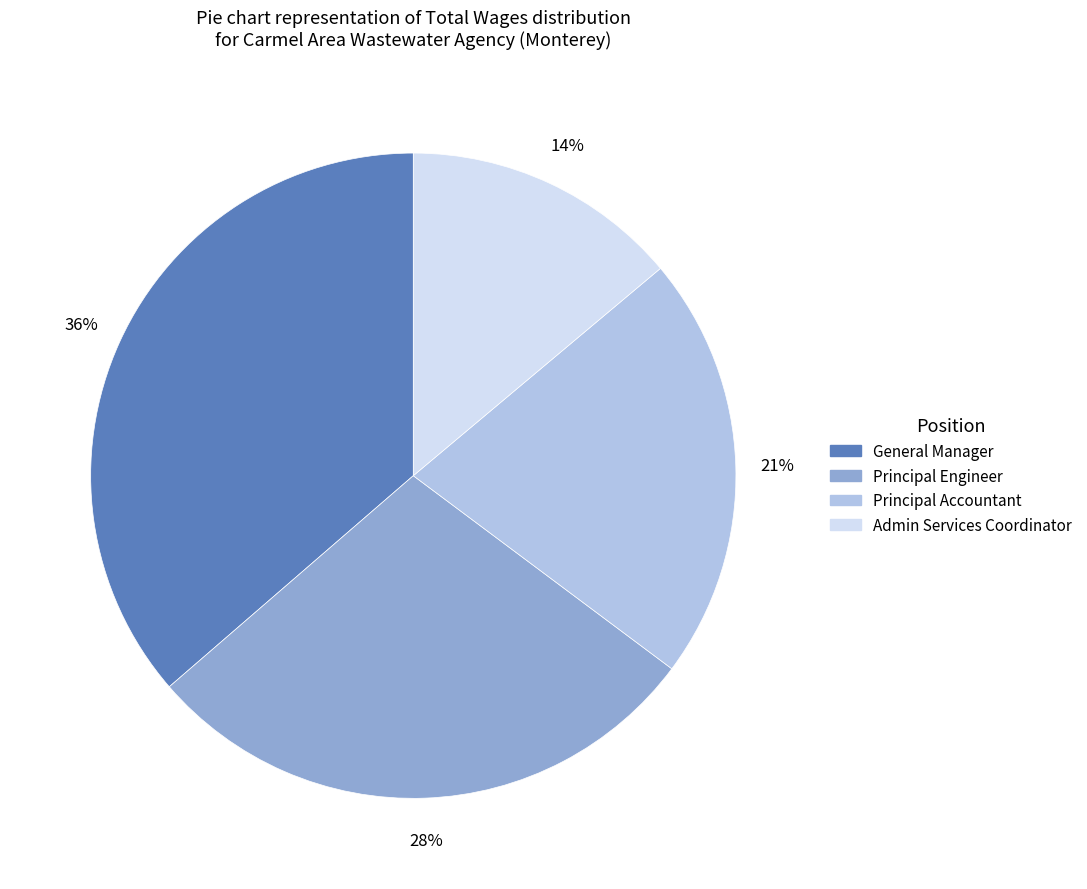

The General Manager slice represents 51% of the pie. True or false?

False